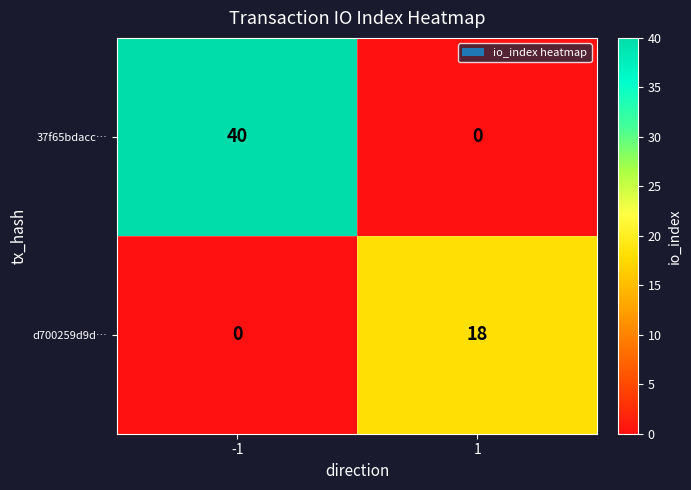

What is the maximum value shown in the chart?

40